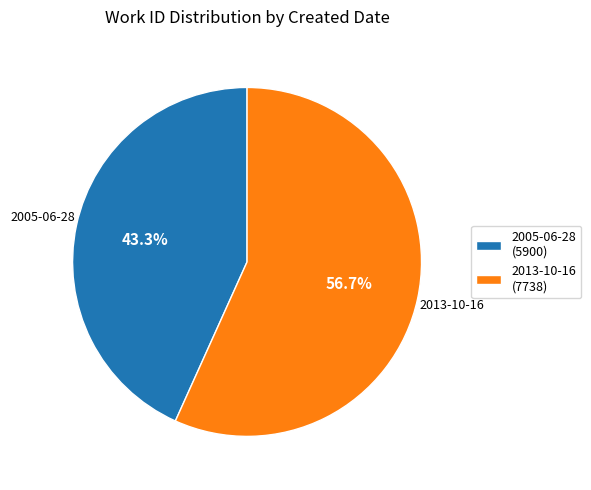

Is the sum of 2013-10-16 and 2005-06-28 greater than half?

Yes